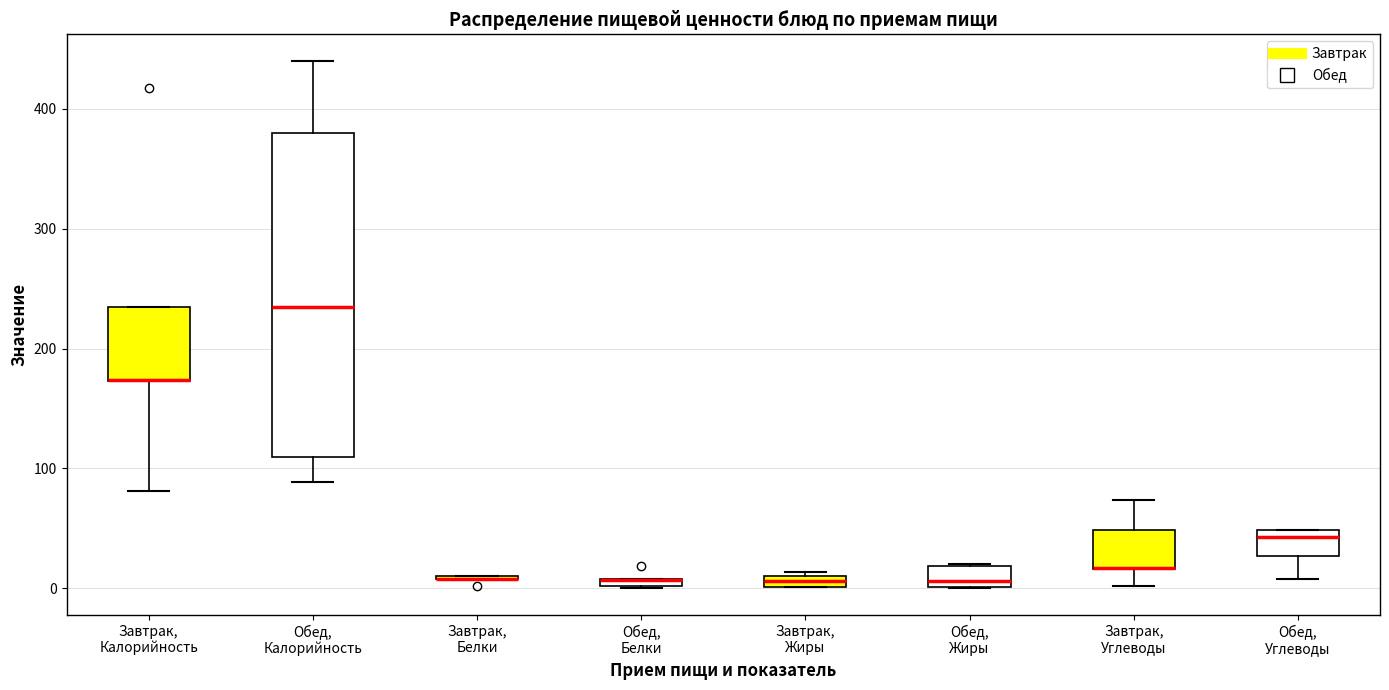

Where does the lower whisker of the box for Обед, Углеводы end on the y-axis? The values are not printed on the chart, so give them approximately, as read against the axis.

10